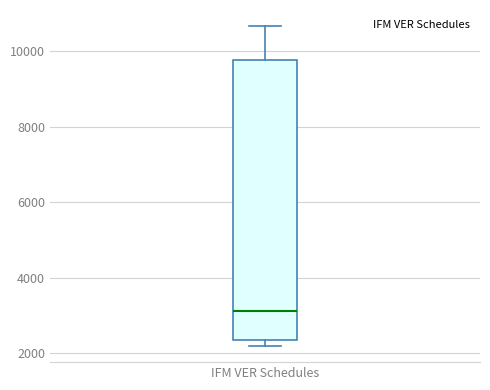

Where is the lower edge of the box for IFM VER Schedules on the y-axis? The values are not printed on the chart, so give them approximately, as read against the axis.

2400